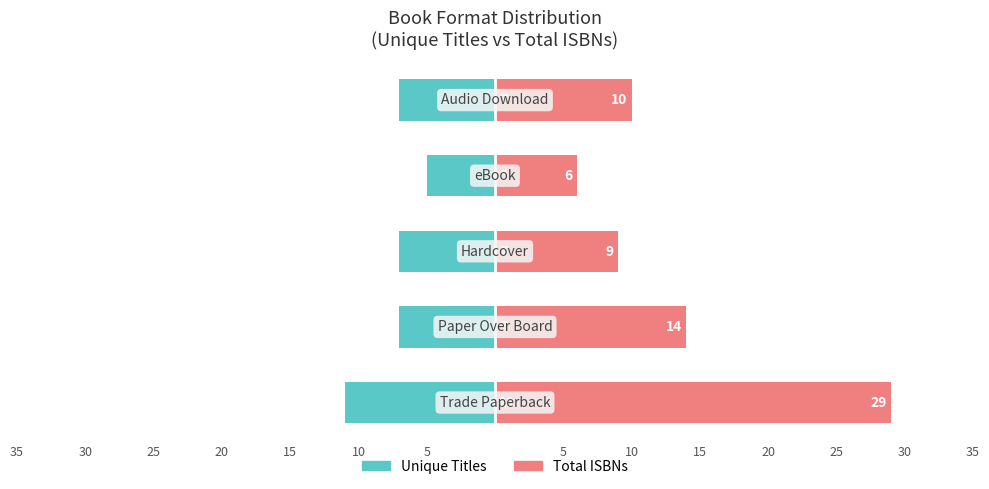

Is the value of Unique Titles at 5 greater than the value of Total ISBNs at 25?

No